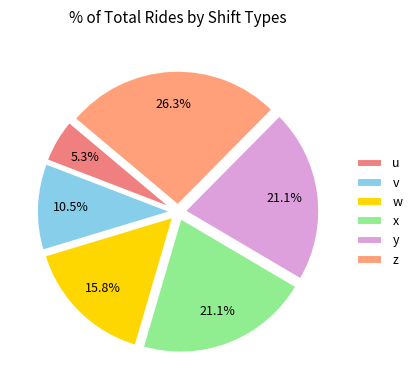

Between w and x, which is larger?

x